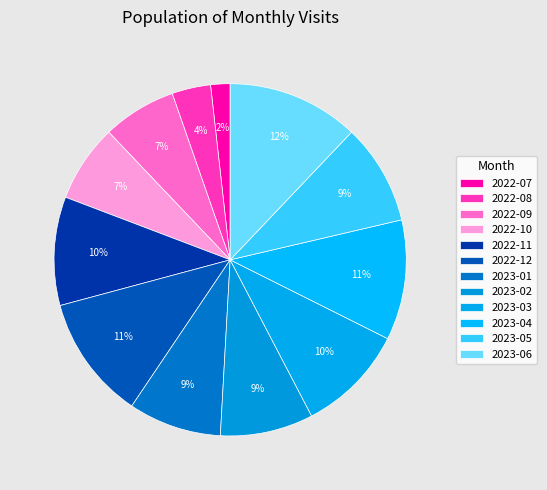

True or false: 2023-03 accounts for 10% of the total.

True